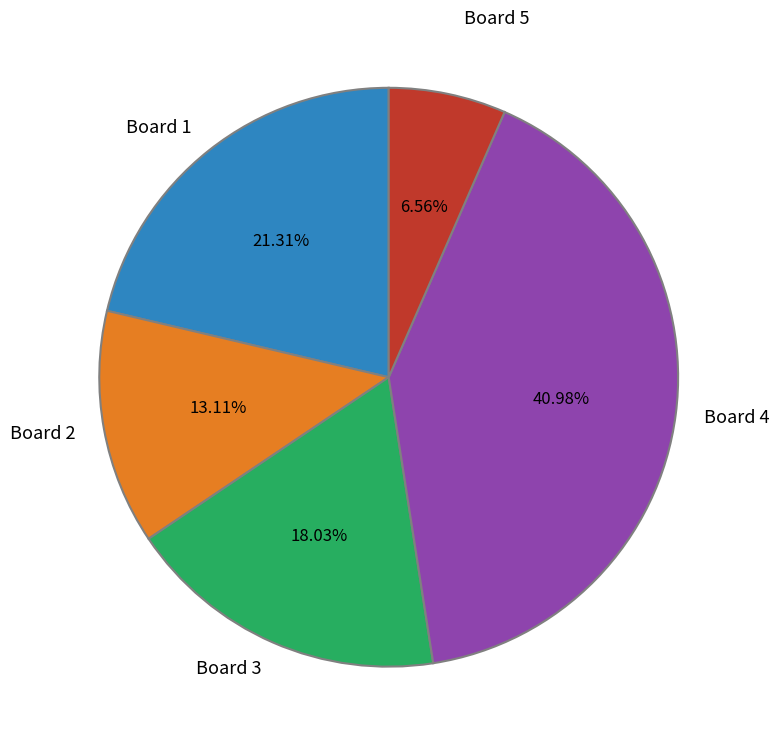

What is the smallest slice in the pie chart?

Board 5